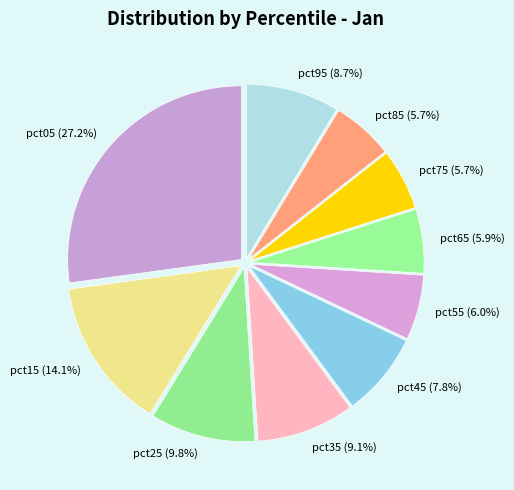

To the nearest percent, what portion does pct65 represent?

6%